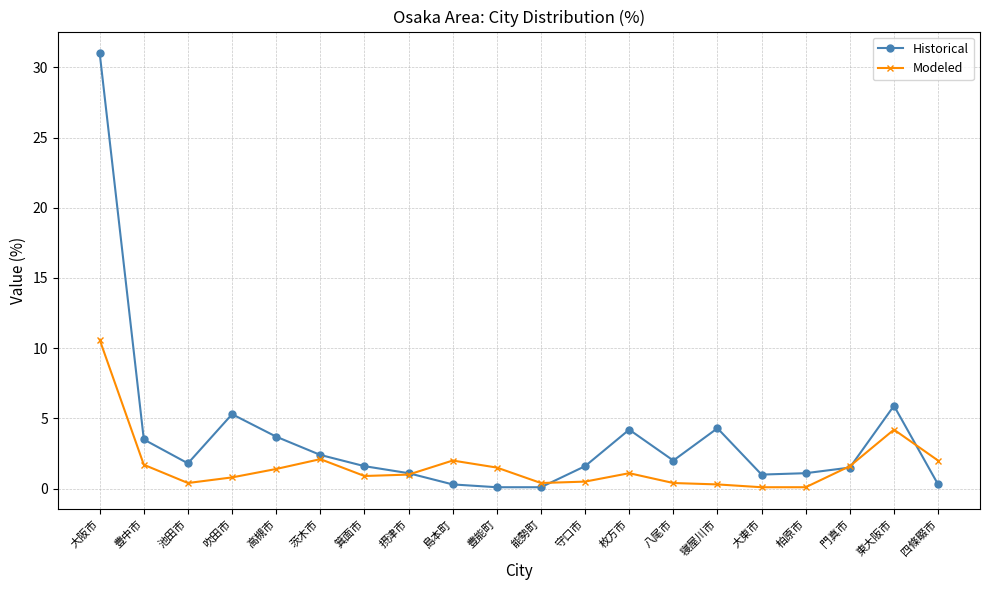

What position from the right is 能勢町?

10